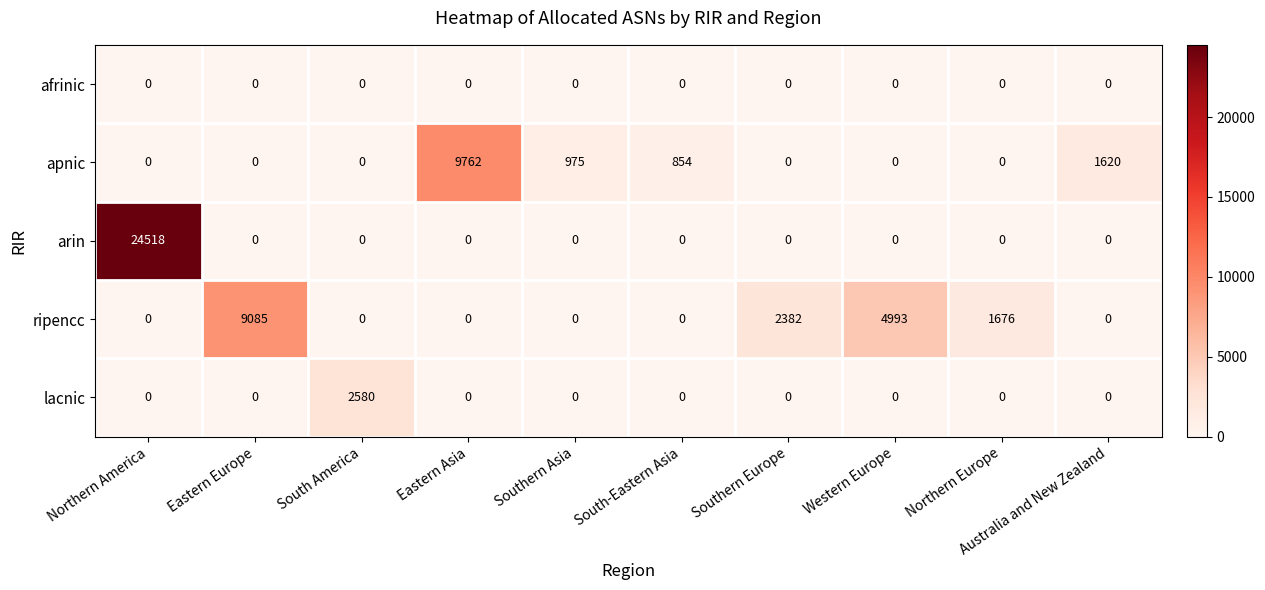

What value does the apnic series have at Southern Asia, to the nearest 50?

1000